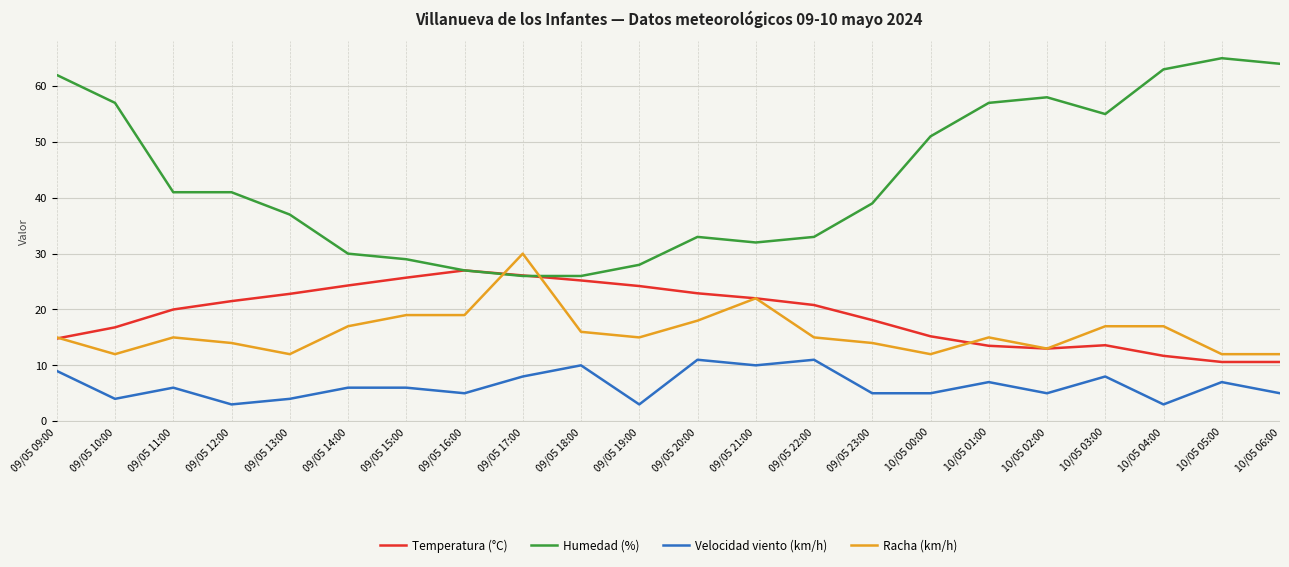

List the series in order of their peak value, highest first.

Humedad (%), Racha (km/h), Temperatura (°C), Velocidad viento (km/h)